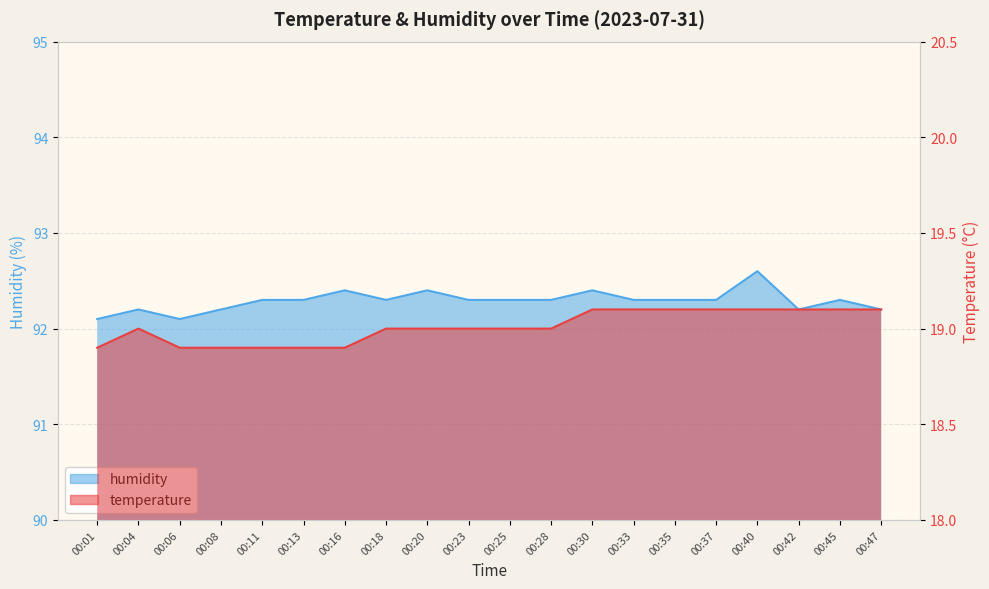

What is the value of the humidity point at the 6th from the left?

92.3